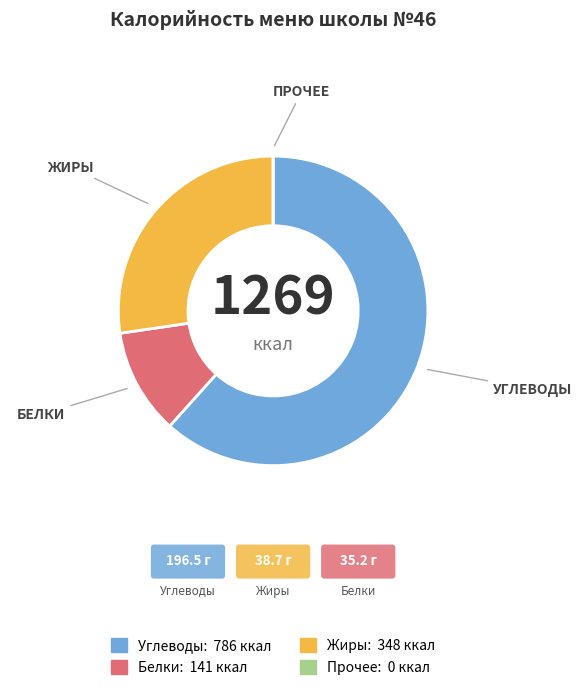

Is there any slice that represents more than half of the pie?

Yes